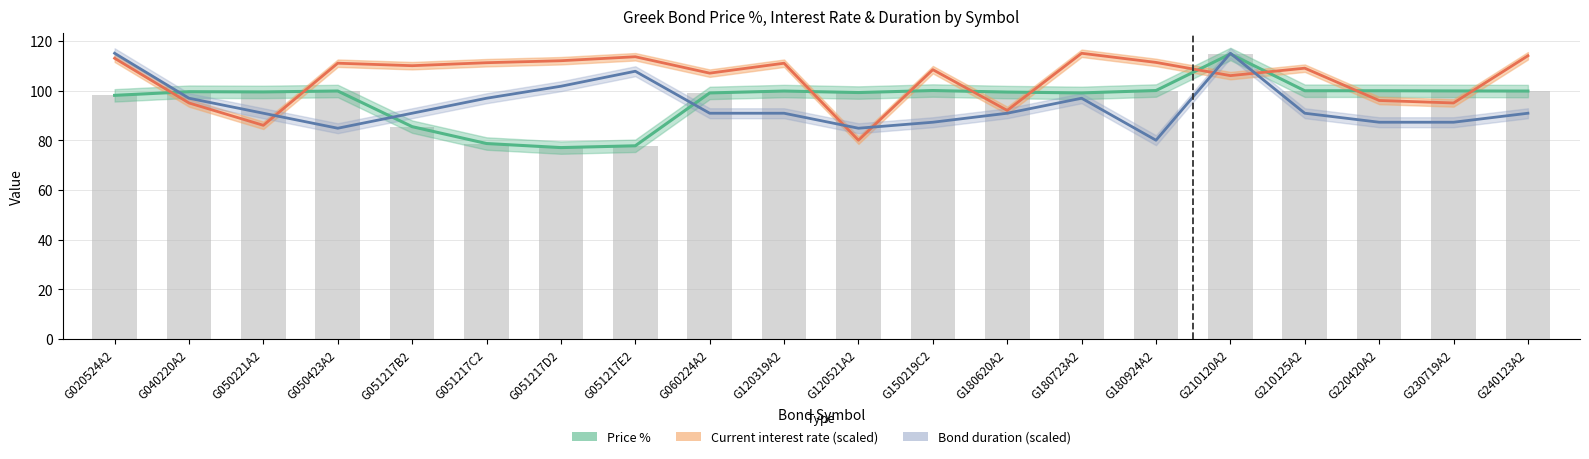

What is the average value of the Bond duration series?

93.9